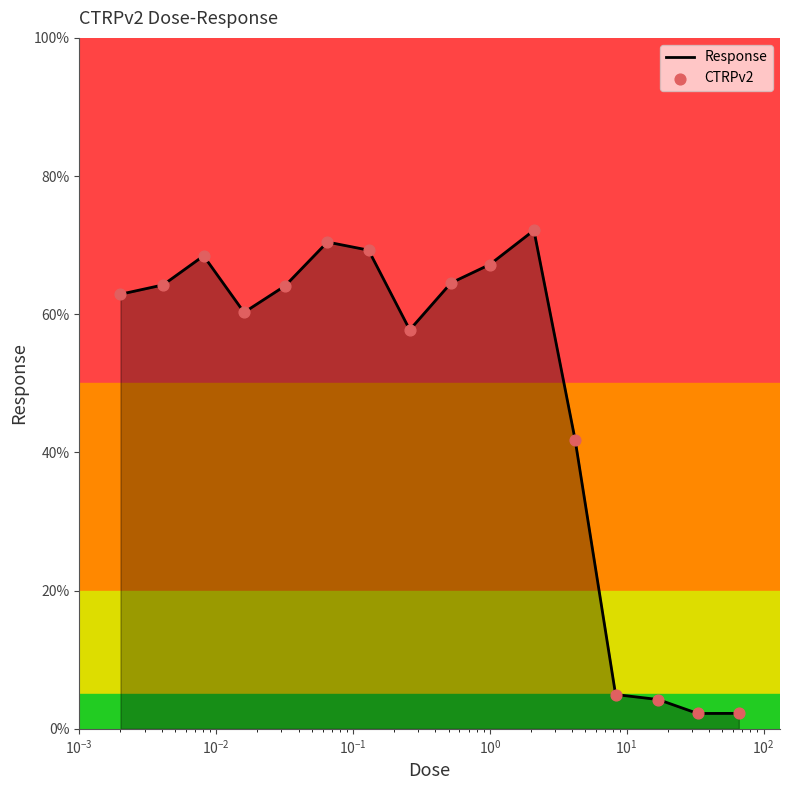

What is the minimum value shown in the chart?

2.2